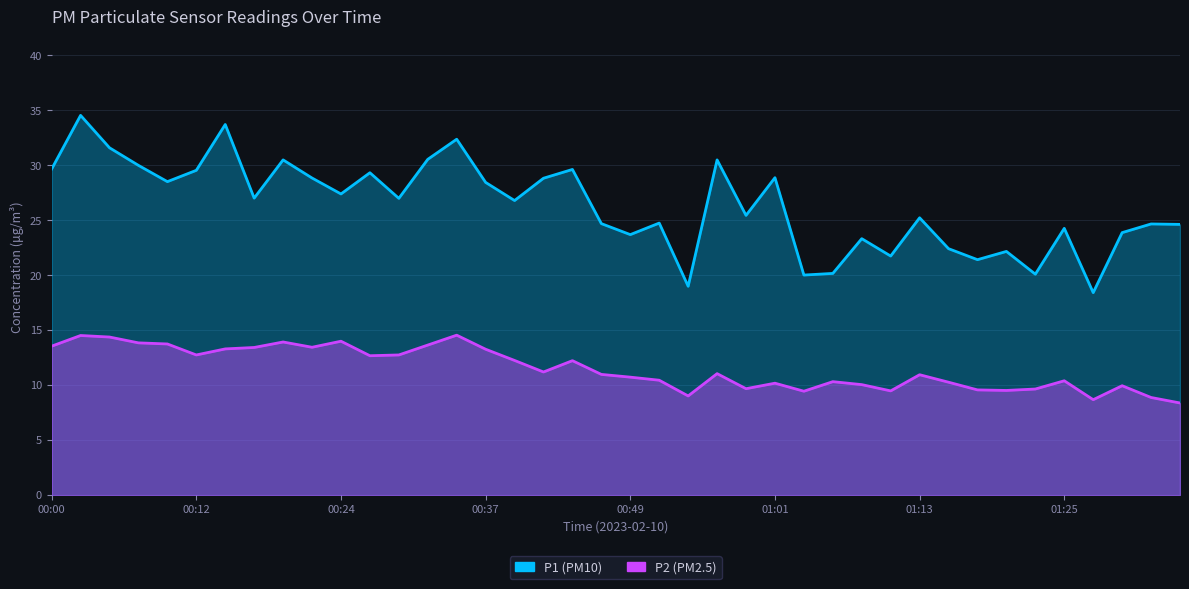

Which series has the largest total across all categories?

P1